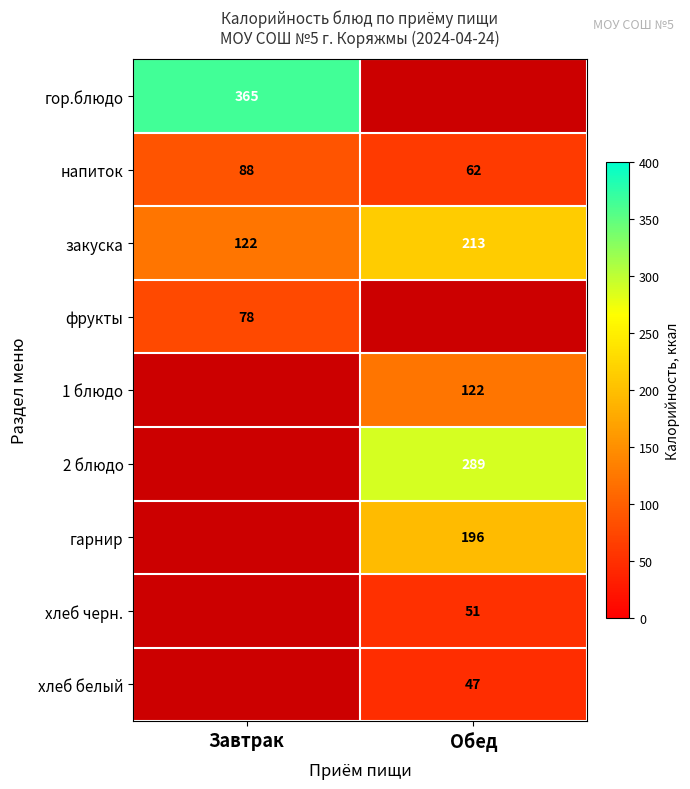

Is it true that 2 блюдо equals 97.8 at Обед?

False